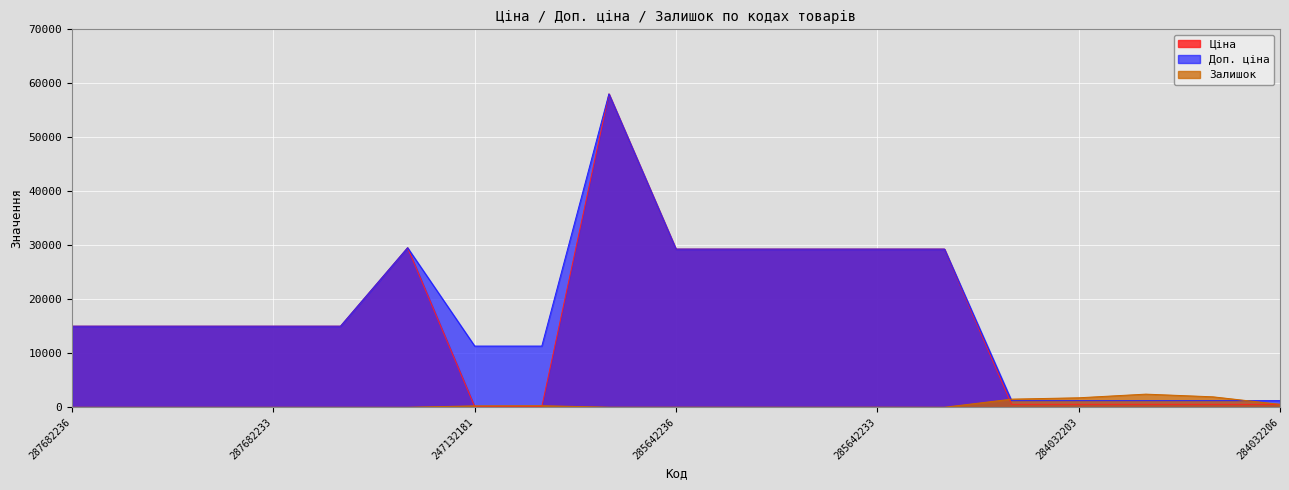

What are all the series names shown in the legend?

Ціна, Доп. ціна, Залишок